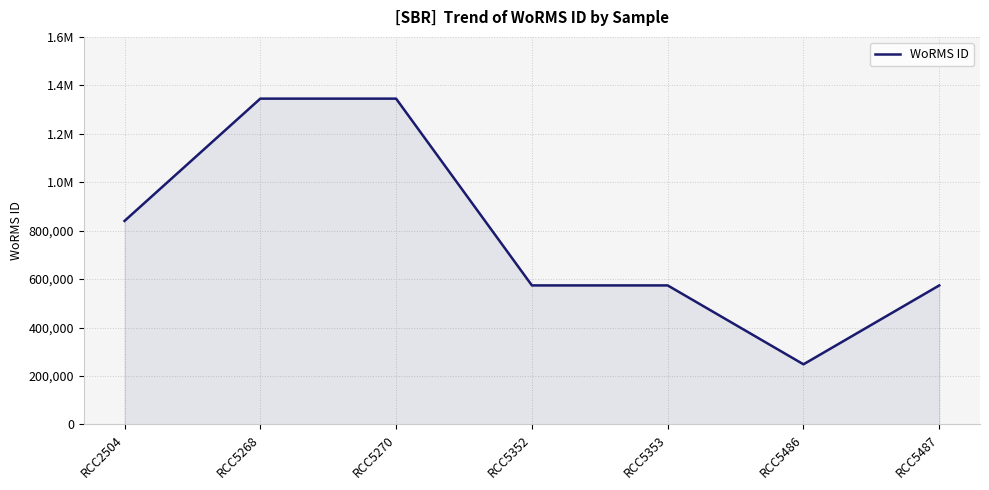

Reading left to right, what are all the values shown in this chart?

RCC2504=840109	RCC5268=1345048	RCC5270=1345048	RCC5352=573884	RCC5353=573884	RCC5486=248124	RCC5487=573884